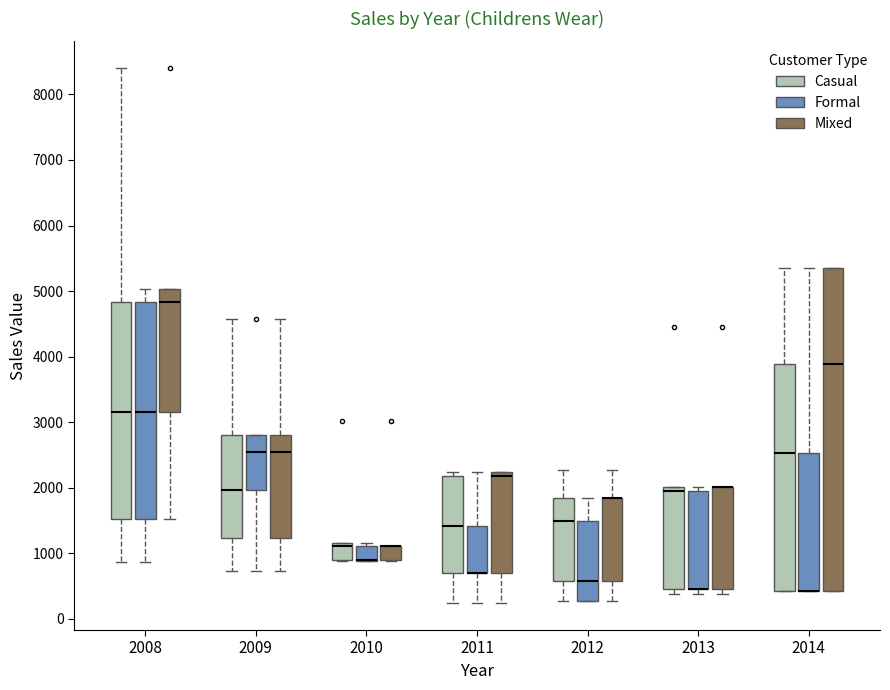

Reading left to right, transcribe this box plot: for each box, give where its median line is, the range the box spans, and where its two whiskers end, as read against the y-axis. The values are not printed on the chart, so give them approximately, as read against the axis.

2008 (Casual): median 3200, box 1500 to 4800, whiskers 900 to 8400
2008 (Formal): median 3200, box 1500 to 4800, whiskers 900 to 5000
2008 (Mixed): median 4800, box 3200 to 5000, whiskers 1500 to 5000
2009 (Casual): median 2000, box 1200 to 2800, whiskers 700 to 4600
2009 (Formal): median 2600, box 2000 to 2800, whiskers 700 to 2800
2009 (Mixed): median 2600, box 1200 to 2800, whiskers 700 to 4600
2010 (Casual): median 1100, box 900 to 1200, whiskers 900 to 1200
2010 (Formal): median 900 (drawn on the box's lower edge), box 900 to 1100, whiskers 900 to 1200
2010 (Mixed): median 1100 (drawn on the box's upper edge), box 900 to 1100, whiskers 900 to 1100
2011 (Casual): median 1400, box 700 to 2200, whiskers 200 to 2200 (just above the box's upper edge)
2011 (Formal): median 700 (drawn on the box's lower edge), box 700 to 1400, whiskers 200 to 2200
2011 (Mixed): median 2200 (just below the box's upper edge), box 700 to 2200, whiskers 200 to 2200
2012 (Casual): median 1500, box 600 to 1800, whiskers 300 to 2300
2012 (Formal): median 600, box 300 to 1500, whiskers 300 to 1800
2012 (Mixed): median 1800 (drawn on the box's upper edge), box 600 to 1800, whiskers 300 to 2300
2013 (Casual): median 1900, box 400 to 2000, whiskers 400 (just below the box's lower edge) to 2000
2013 (Formal): median 400 (drawn on the box's lower edge), box 400 to 1900, whiskers 400 (just below the box's lower edge) to 2000
2013 (Mixed): median 2000 (drawn on the box's upper edge), box 400 to 2000, whiskers 400 (just below the box's lower edge) to 2000
2014 (Casual): median 2500, box 400 to 3900, whiskers 400 to 5400
2014 (Formal): median 400 (drawn on the box's lower edge), box 400 to 2500, whiskers 400 to 5400
2014 (Mixed): median 3900, box 400 to 5400, whiskers 400 to 5400